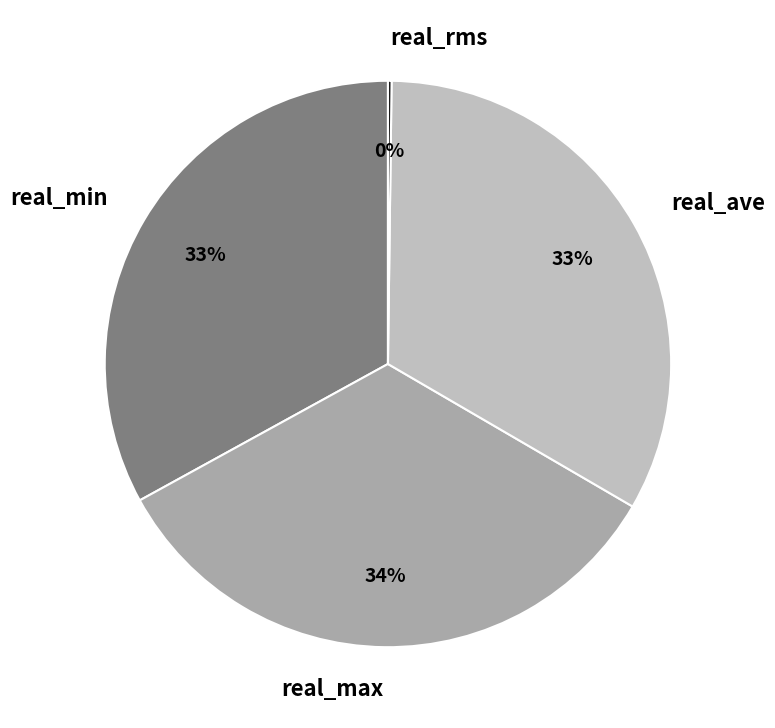

What percentage is the real_max slice, to the nearest percent?

34%